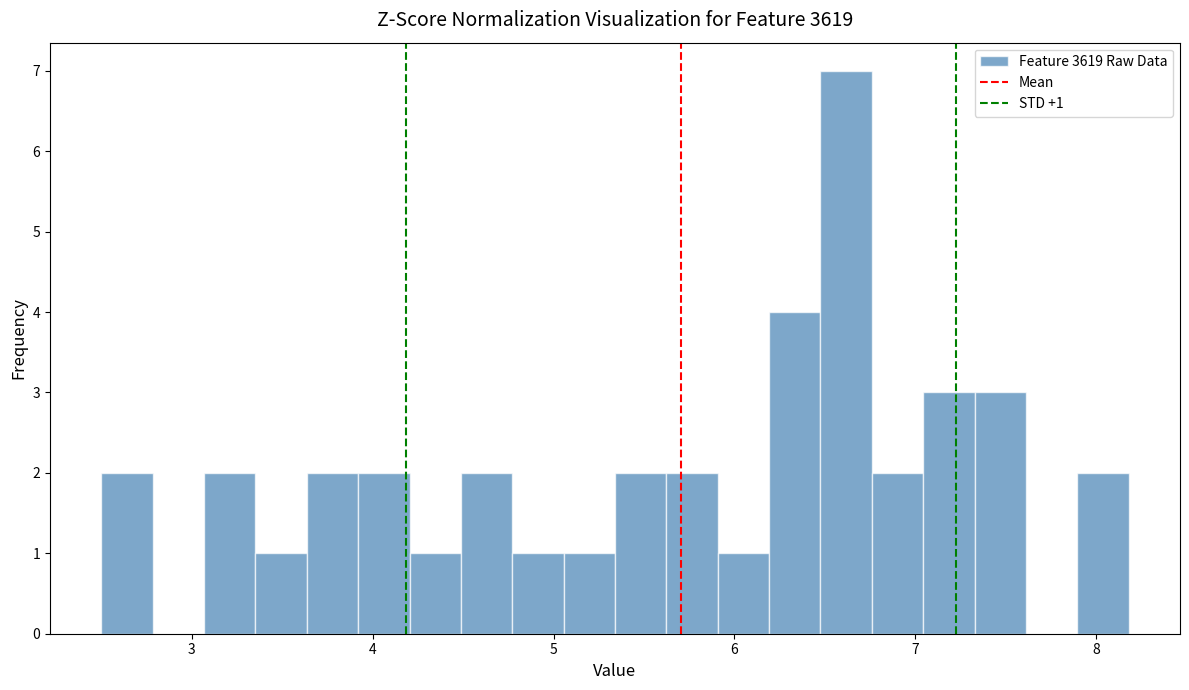

Around what value on the x-axis is the tallest bar? Give the approximate position of its centre, as read against the axis.

6.6